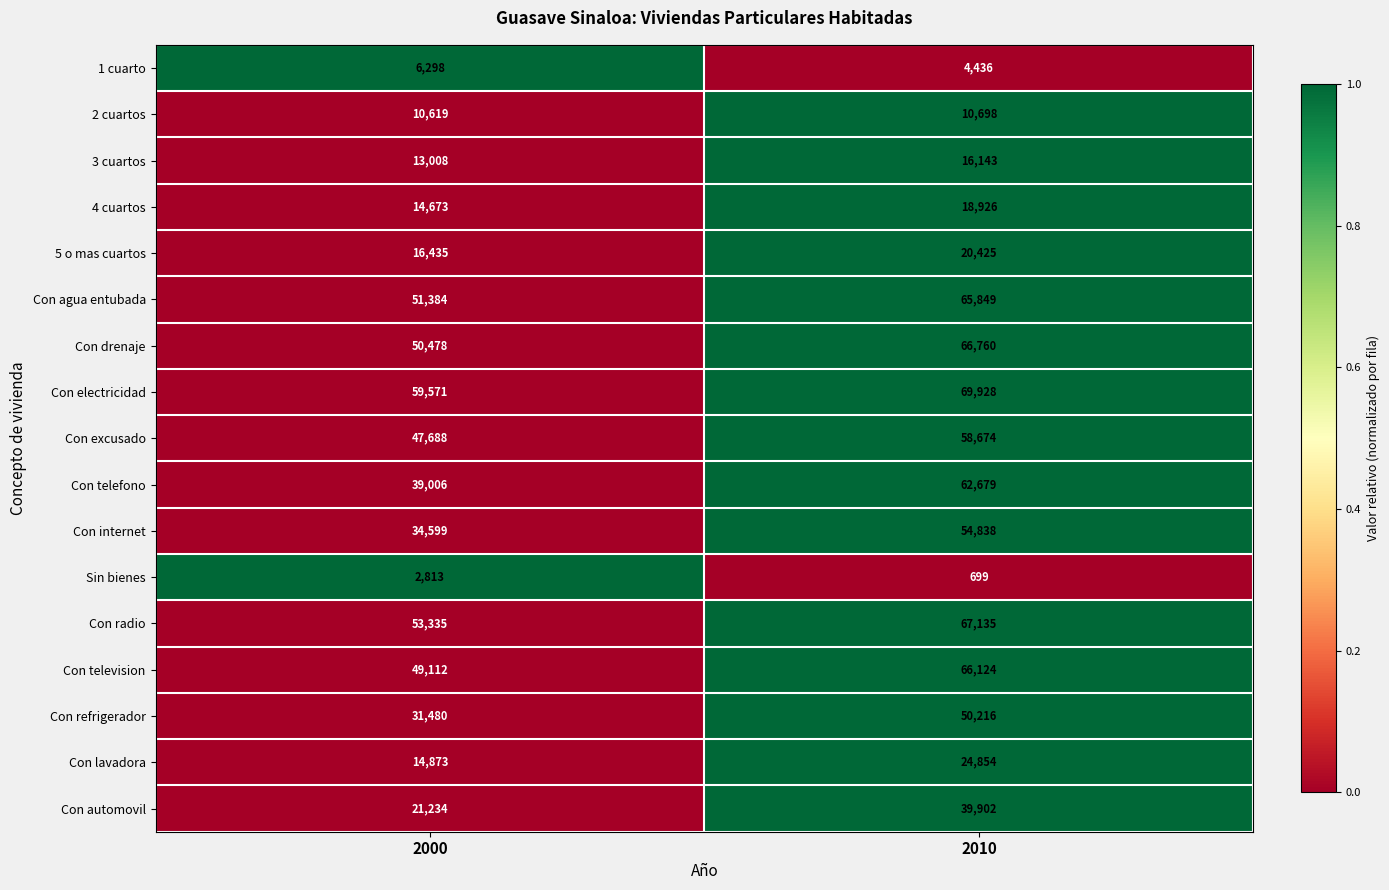

What value does the Con electricidad series have at 2000, to the nearest 100?

59600